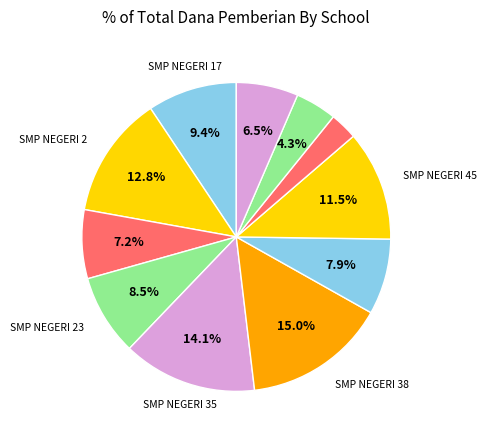

Is there any slice that represents more than half of the pie?

No